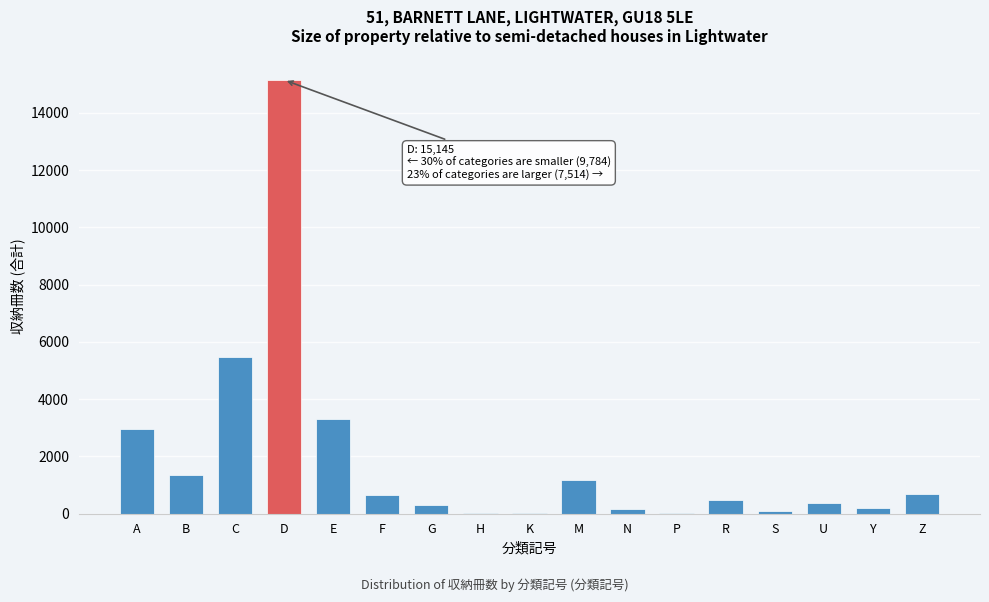

Between N and Z, which is larger?

Z